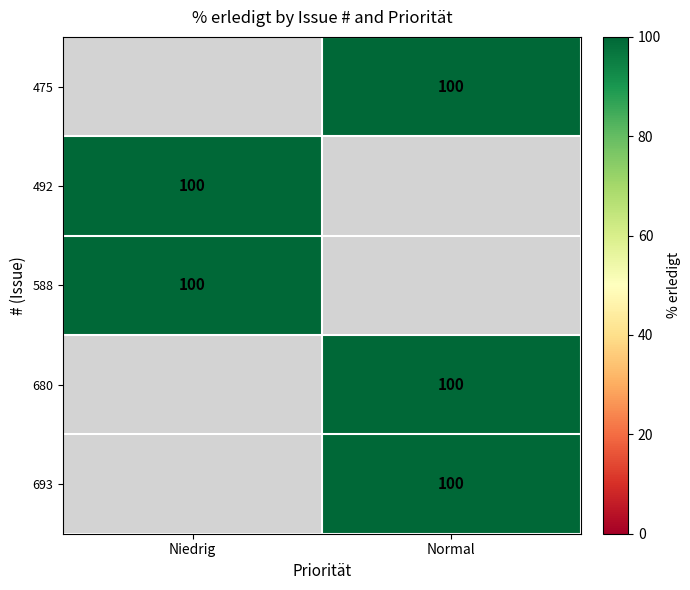

At which label is 492 closest to 100?

Niedrig